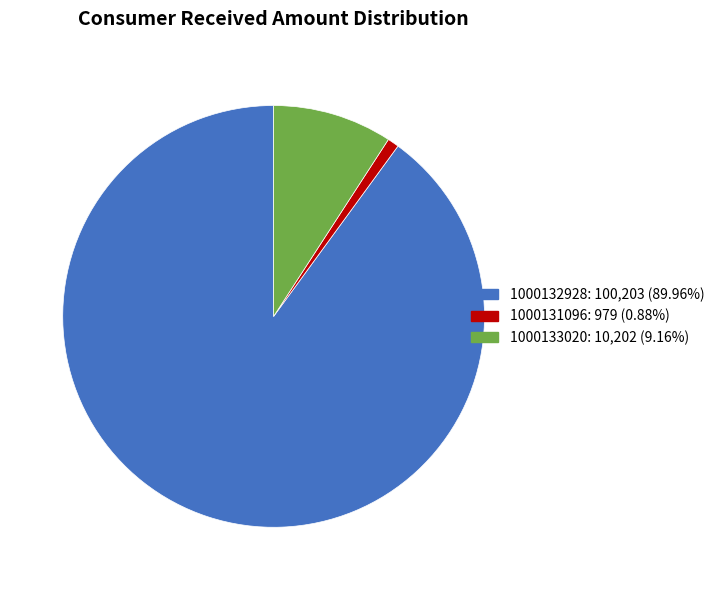

Which slice represents more than half of the pie?

1000132928